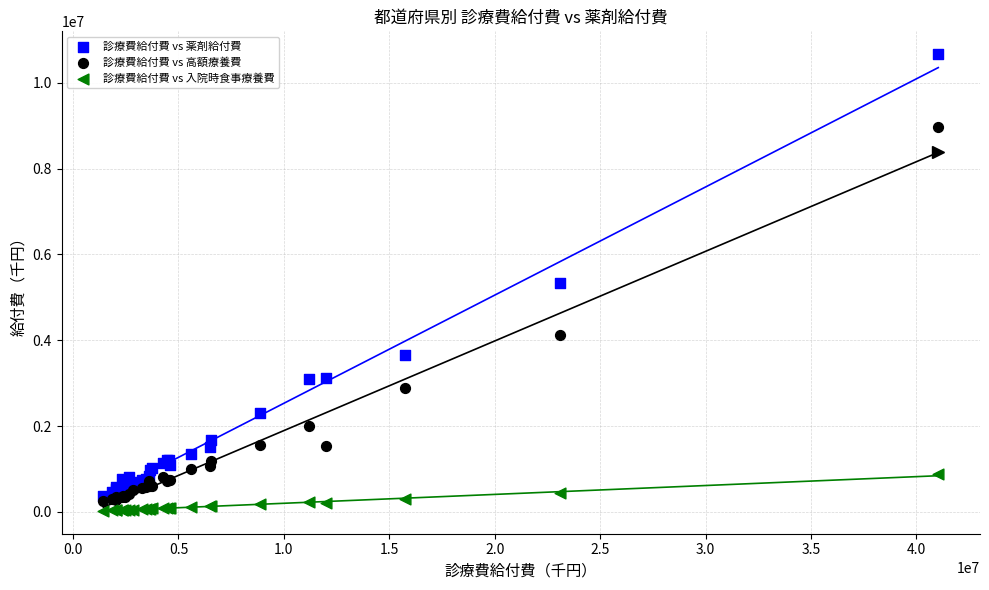

In the 診療費給付費 vs 薬剤給付費 series, what Y value is closest to 5522749?

5328185.3